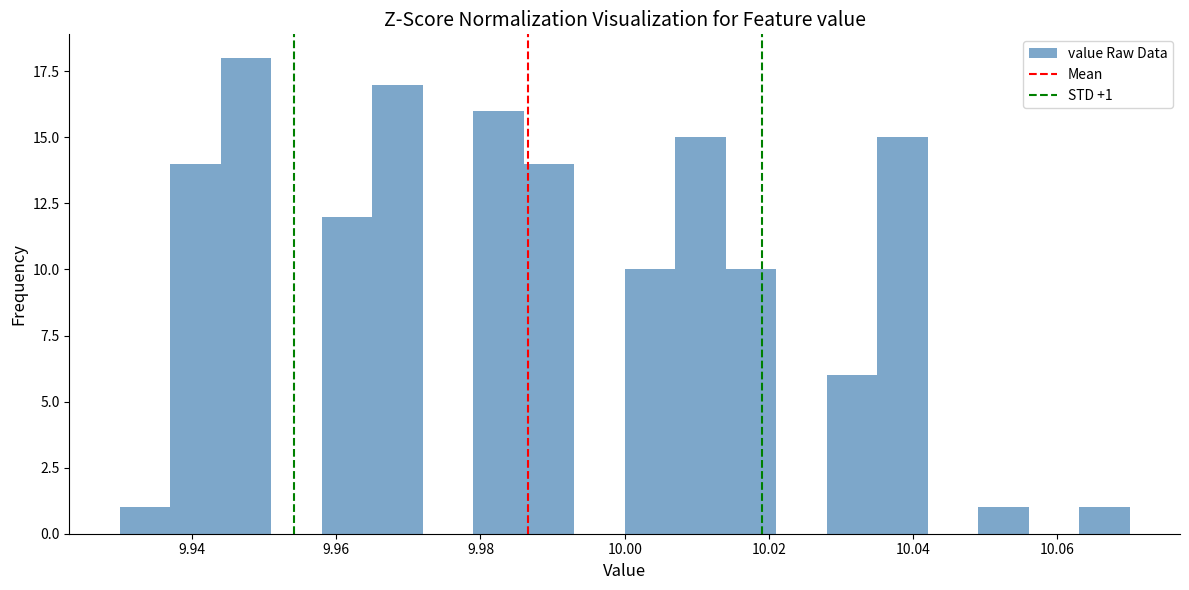

Read against the x-axis, roughly where is the centre of the tallest bar?

9.948